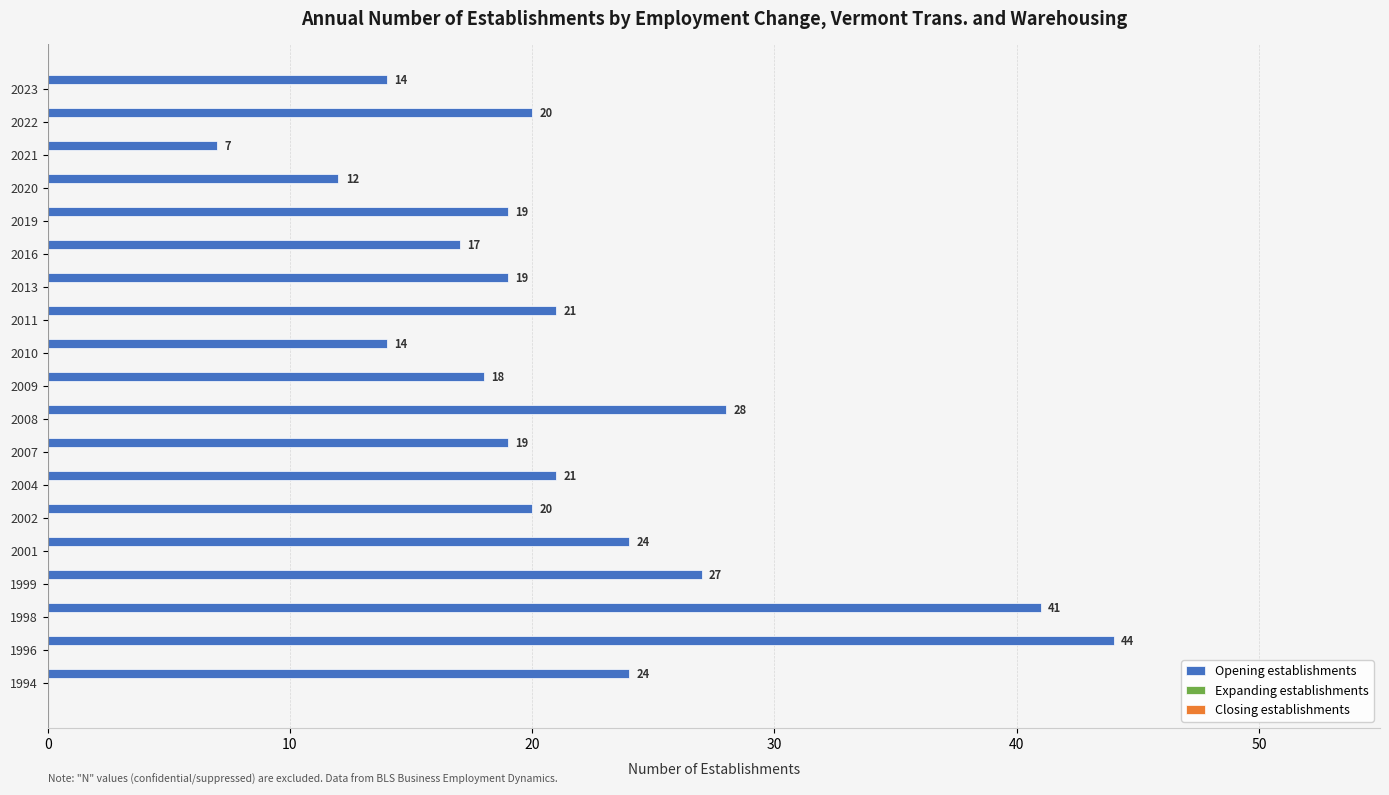

Reading bottom to top, list all the values displayed in this chart.

24	44	41	27	24	20	21	19	28	18	14	21	19	17	19	12	7	20	14